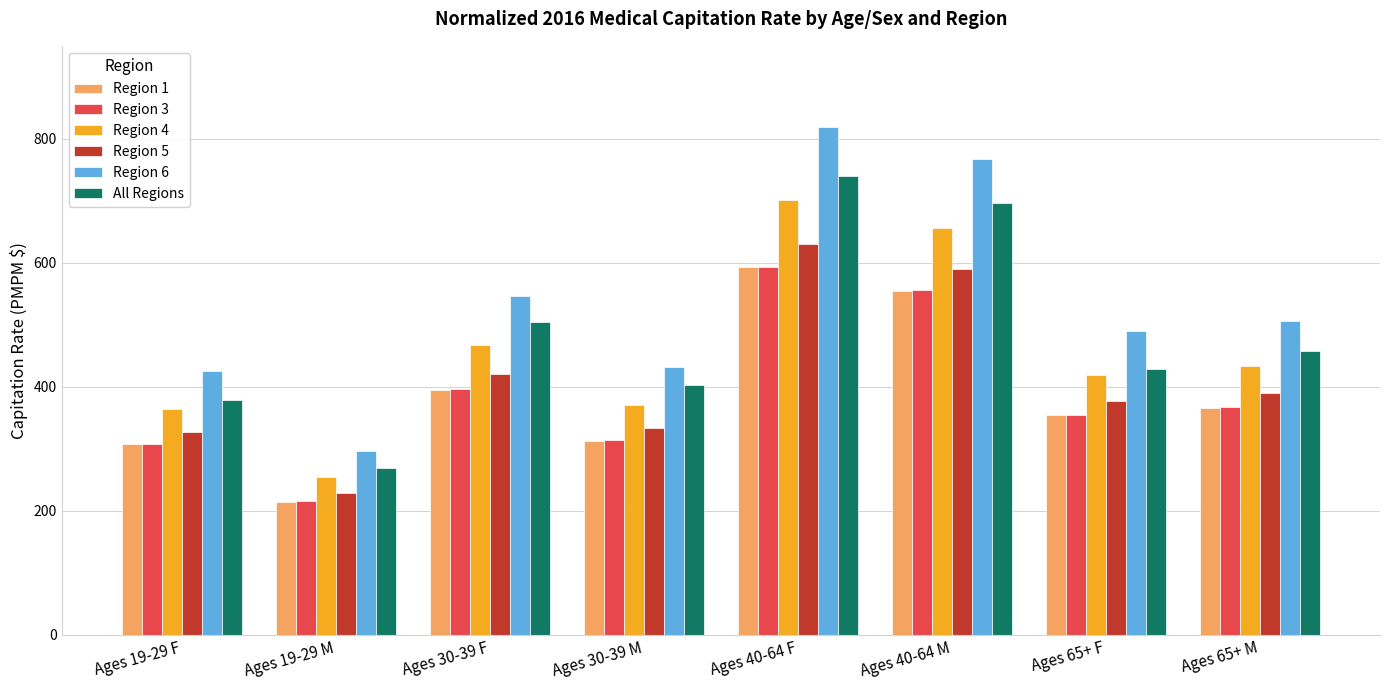

What is the difference between the maximum and minimum values in the Region 5 series?

402.0